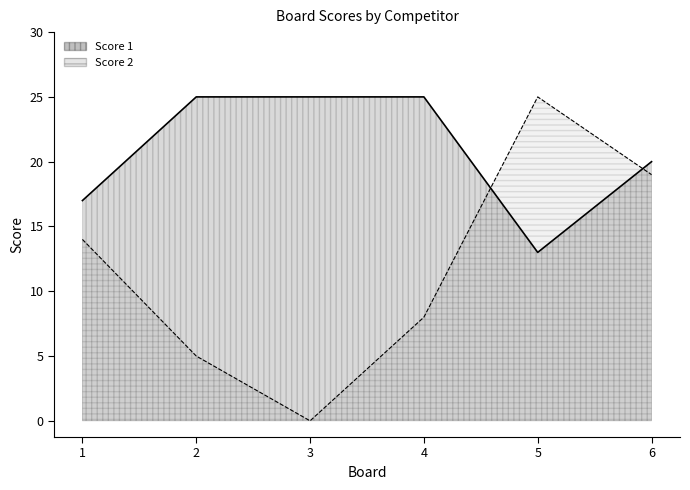

At which category is the sum across all series the highest?

6